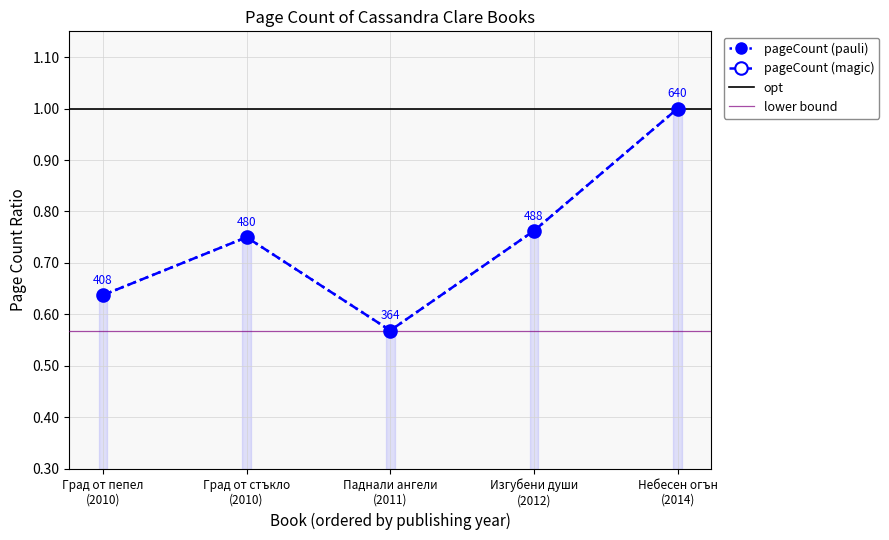

Which has a higher value, Изгубени души (2012) or Град от стъкло (2010)?

Изгубени души (2012)